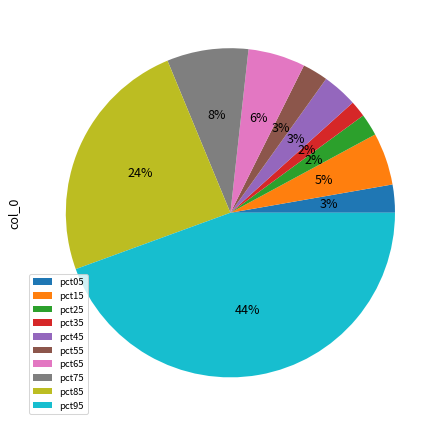

Does pct45 represent more than half of the total?

No